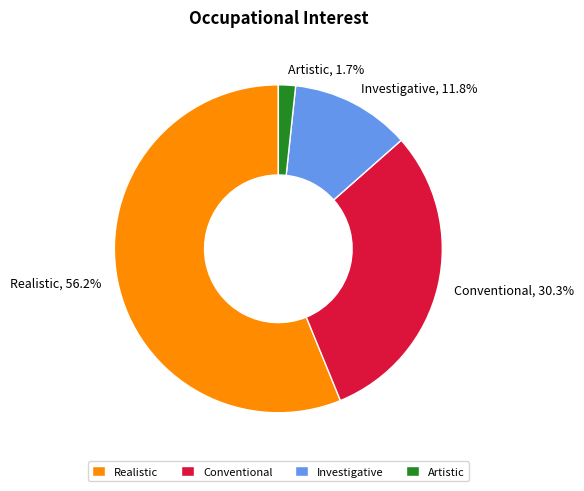

The Artistic slice represents 2% of the pie. True or false?

True